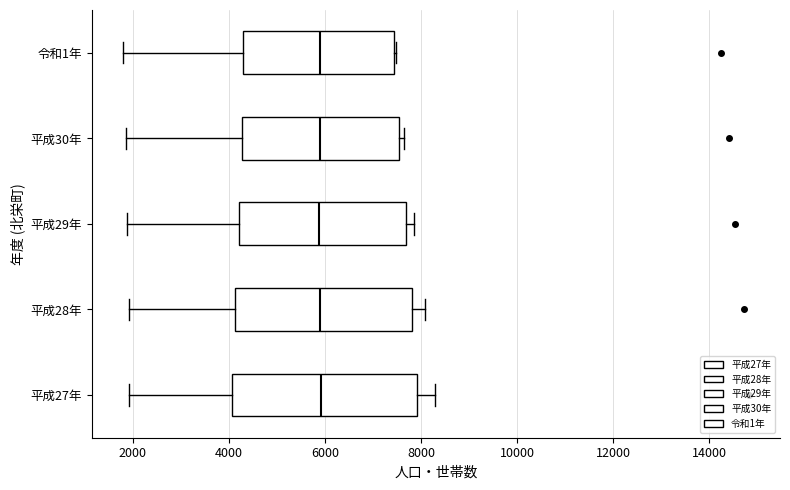

Reading bottom to top, transcribe this box plot: for each box, give where its median line is, the range the box spans, and where its two whiskers end, as read against the x-axis. The values are not printed on the chart, so give them approximately, as read against the axis.

平成27年: median 6000, box 4000 to 8000, whiskers 2000 to 8200
平成28年: median 6000, box 4200 to 7800, whiskers 2000 to 8000
平成29年: median 5800, box 4200 to 7600, whiskers 1800 to 7800
平成30年: median 5800, box 4200 to 7600, whiskers 1800 to 7600 (just right of the box's right edge)
令和1年: median 5800, box 4200 to 7400, whiskers 1800 to 7400